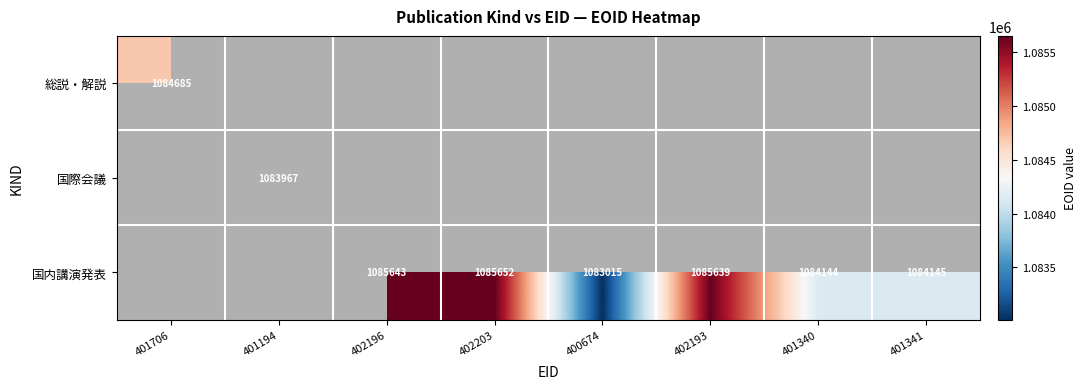

Which category has the highest value across all series?

402203